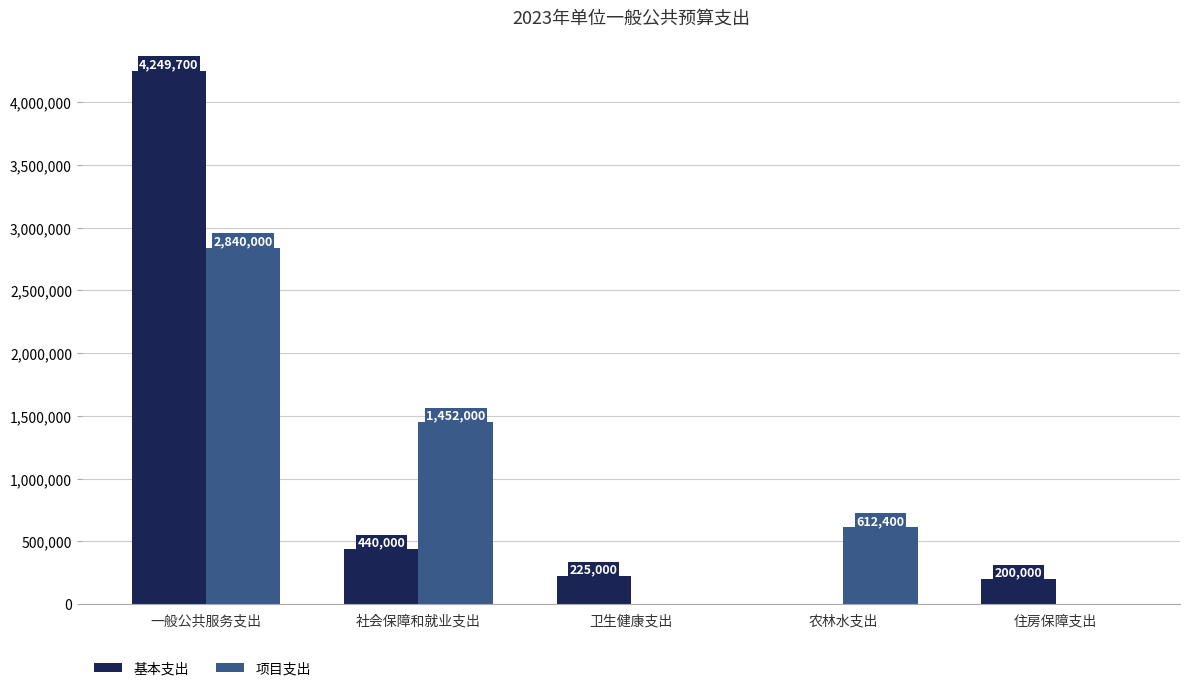

Which series changed the most between 卫生健康支出 and 农林水支出?

项目支出